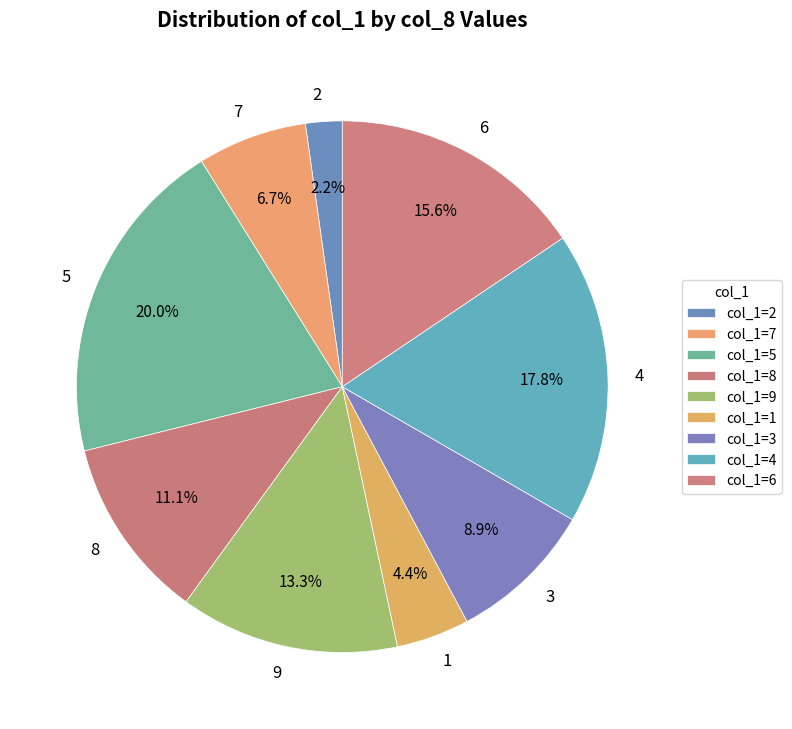

Between 7 and 9, which is larger?

9